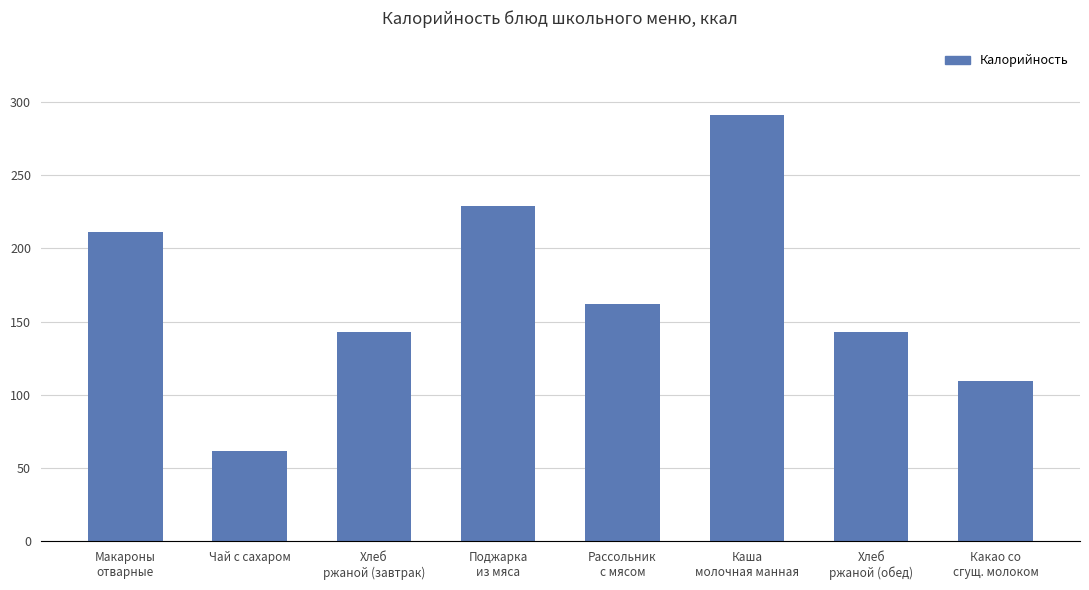

What is the value of the 7th bar from the left?

143.0